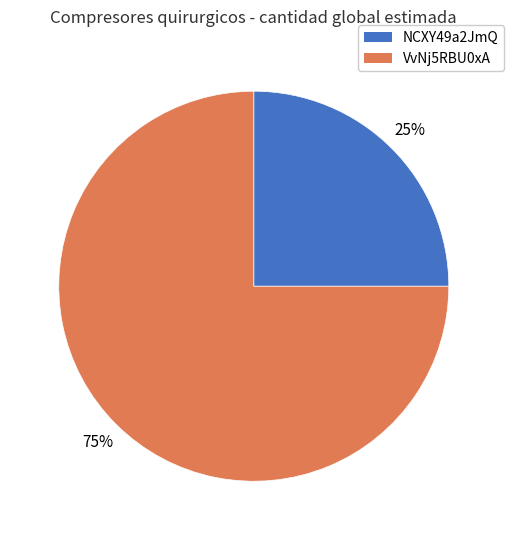

To the nearest percent, what is the average slice percentage?

50%